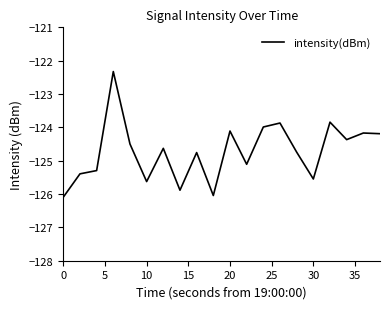

What is the maximum value shown in the chart?

-122.3